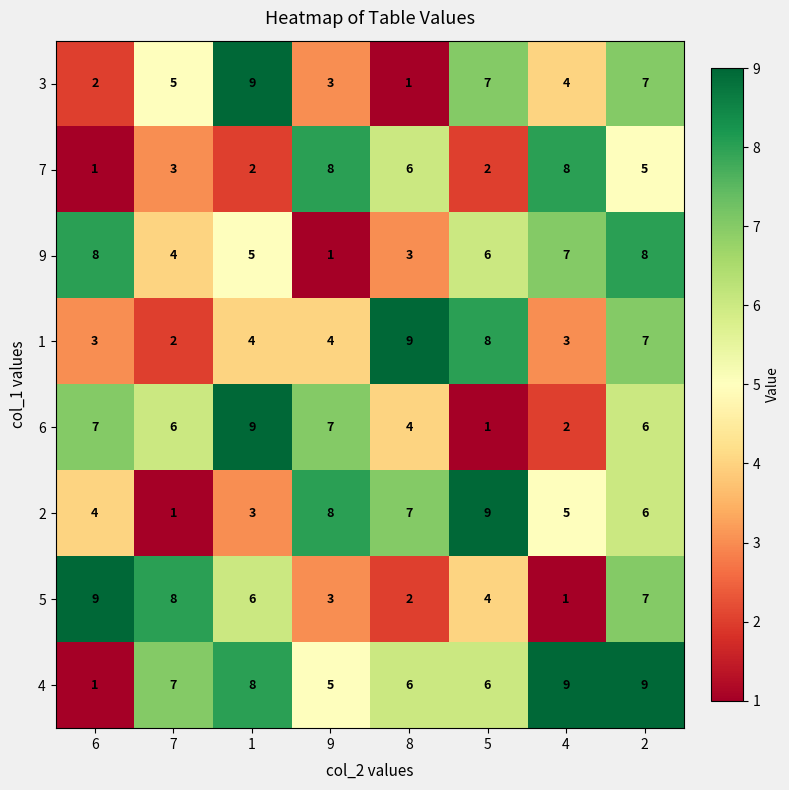

True or false: 9 has a value of 8 at 6.

True